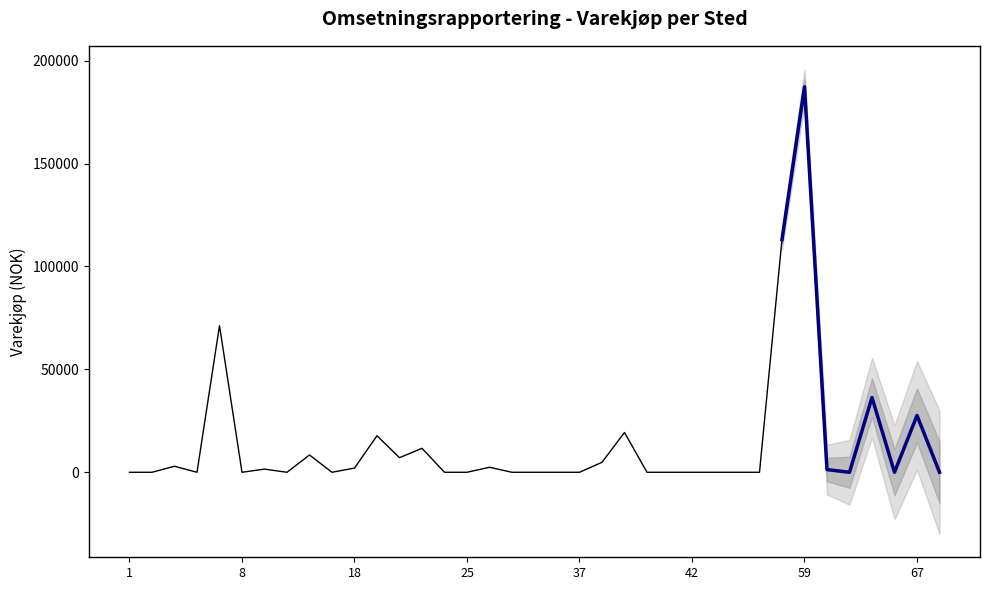

What is the average value?

13915